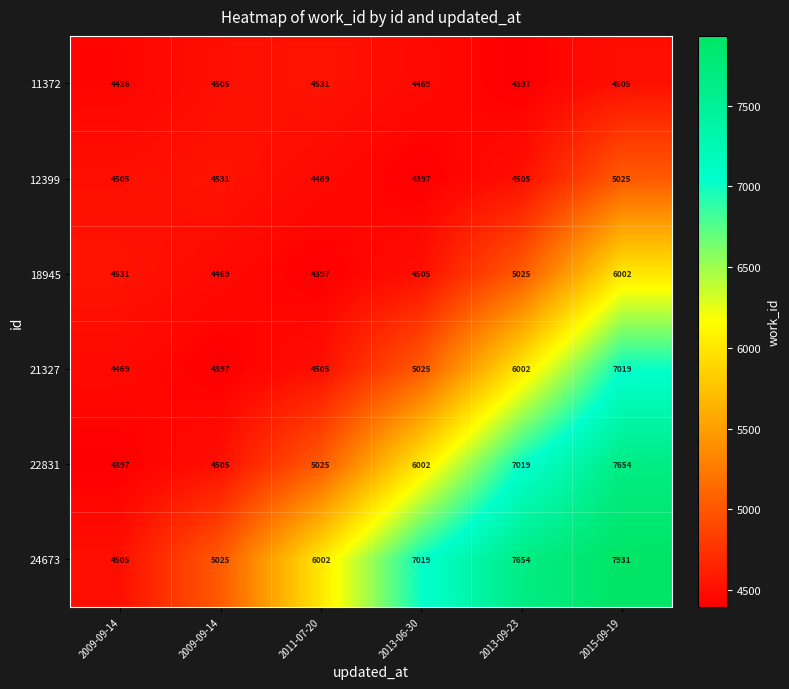

How many data points does each series have?

6